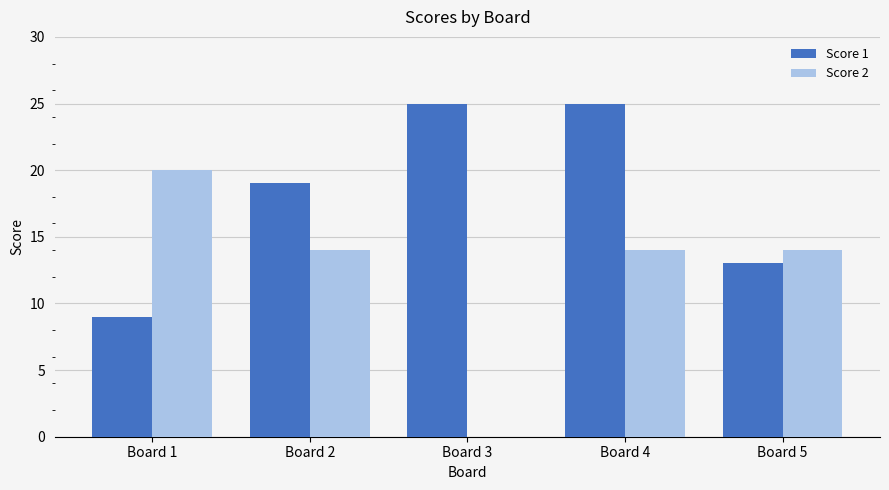

Reading left to right, extract all data points from this chart.

Score 1: 9	19	25	25	13
Score 2: 20	14	0	14	14